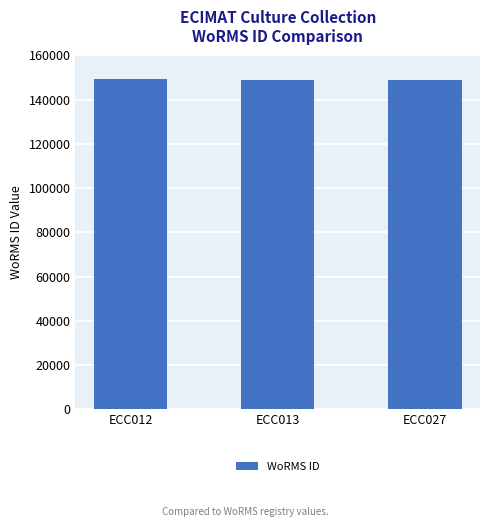

What is the change in value from ECC012 to ECC013?

-154